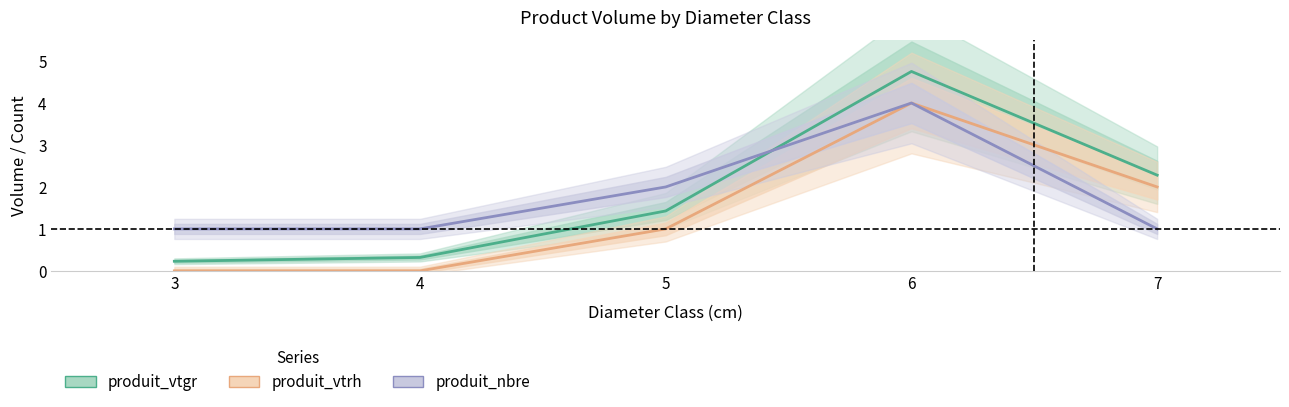

True or false: produit_nbre has a value of 1.0 at 7.

True